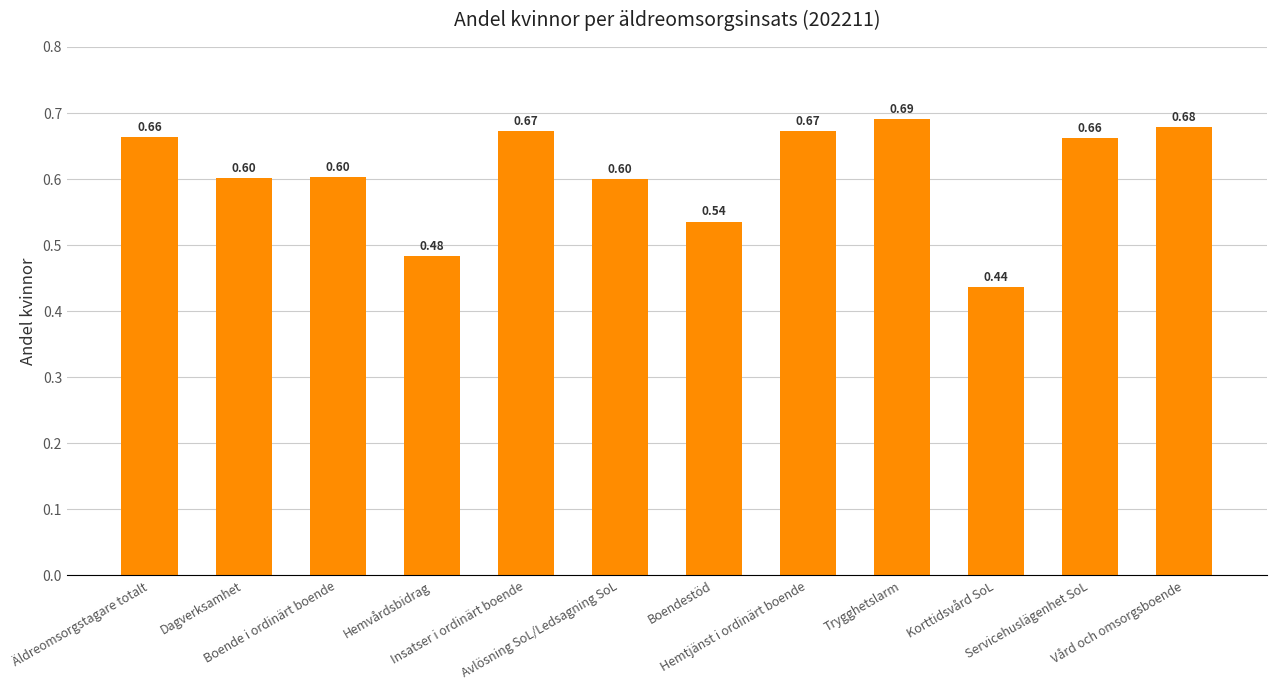

What position from the left is Servicehuslägenhet SoL?

11